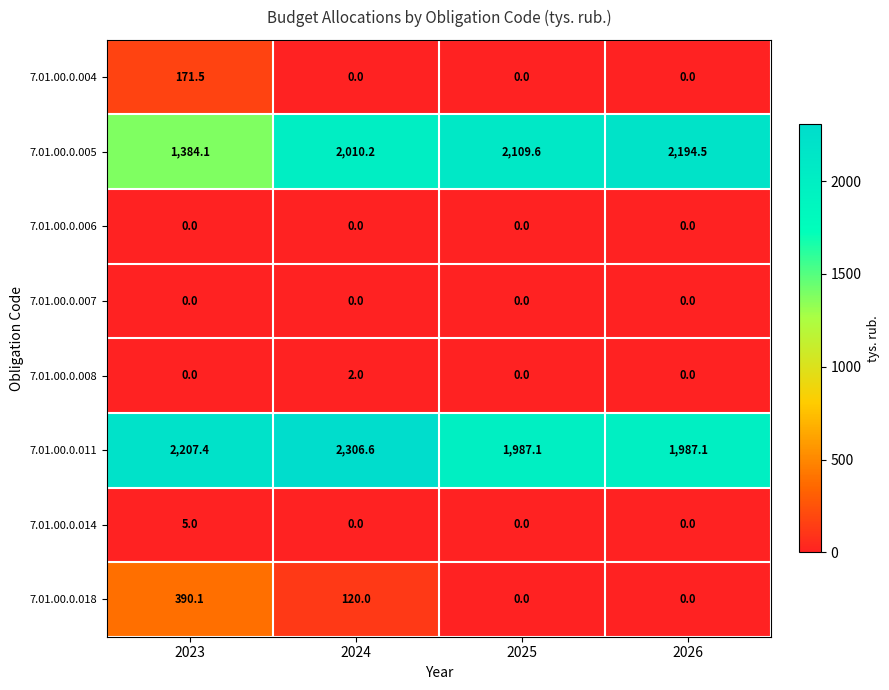

Between 2023 and 2024, which series saw the biggest shift?

7.01.00.0.005